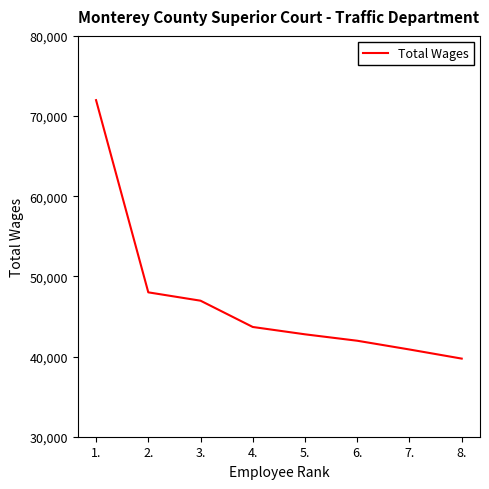

What is the maximum value shown in the chart?

71986